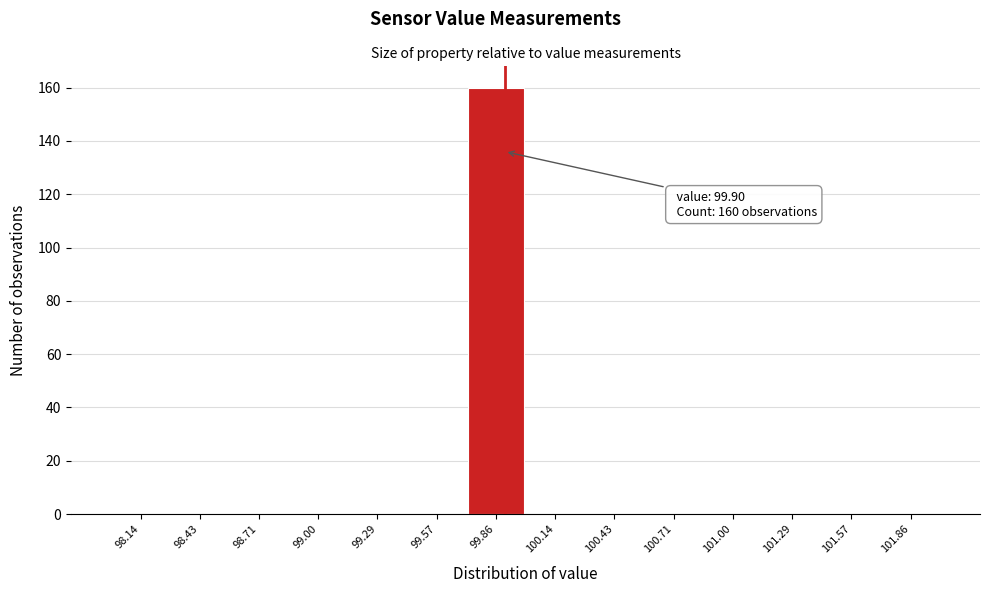

Over which range of the x-axis is the bar tallest?

99.70 to 100.00